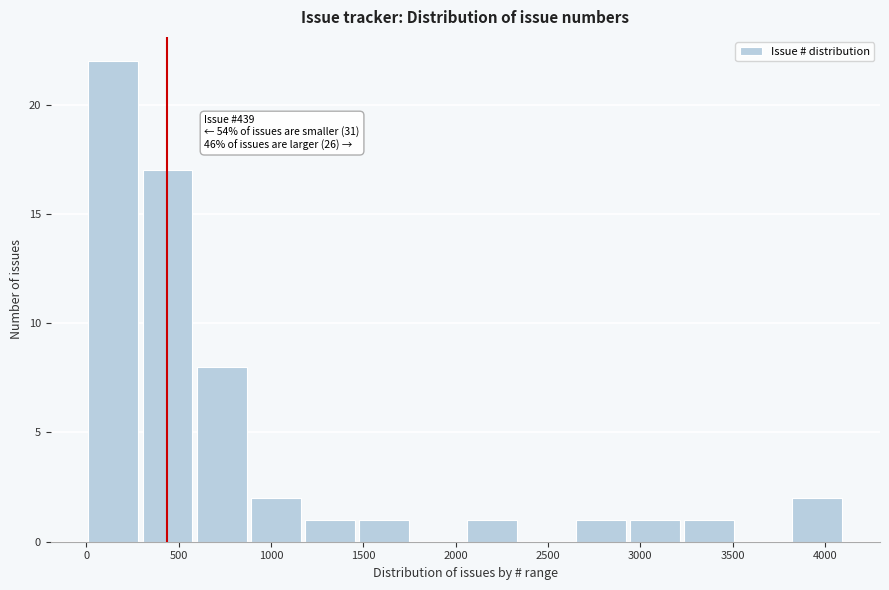

Which range on the x-axis has the tallest bar?

0 to 300